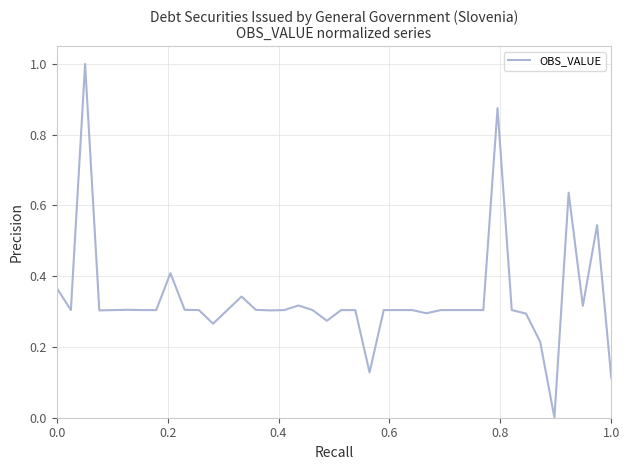

What is the maximum value shown in the chart?

1.0